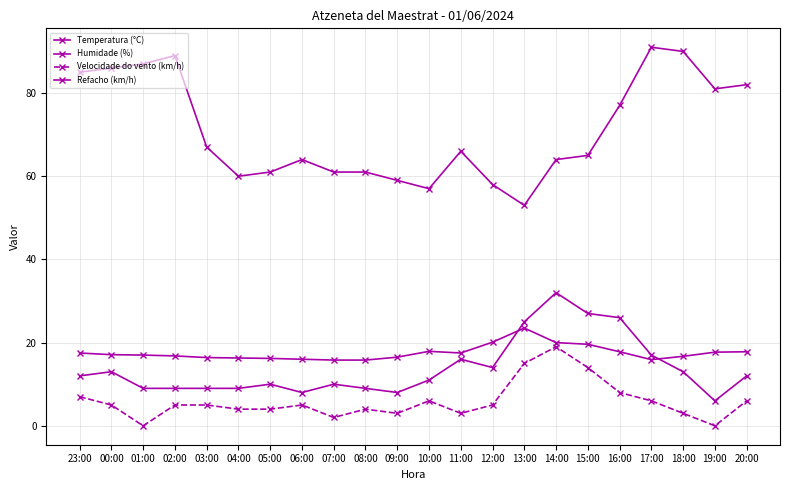

Is this an area chart (filled region under the line)?

No